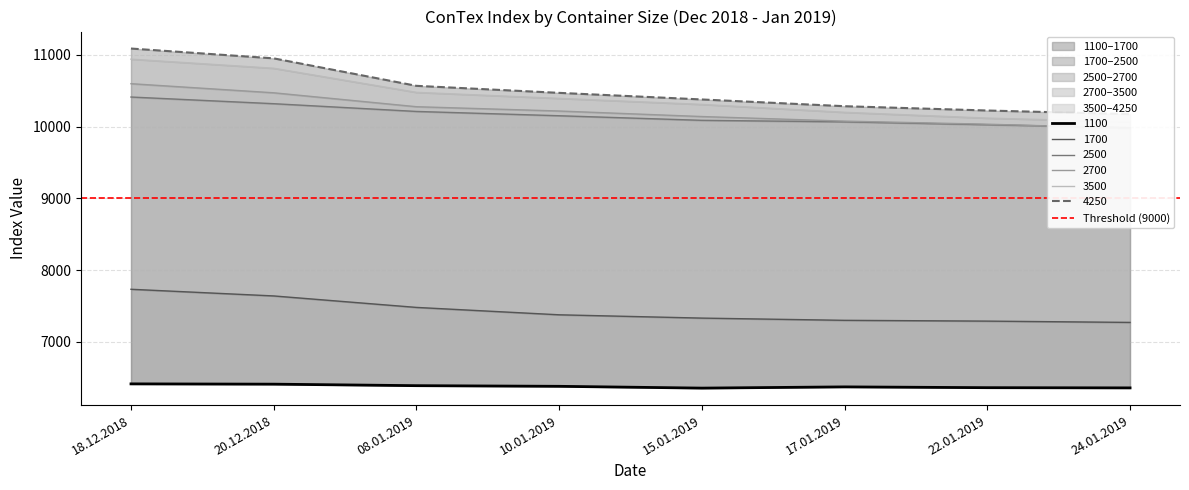

True or false: 1700 has a value of 11122 at 08.01.2019.

False